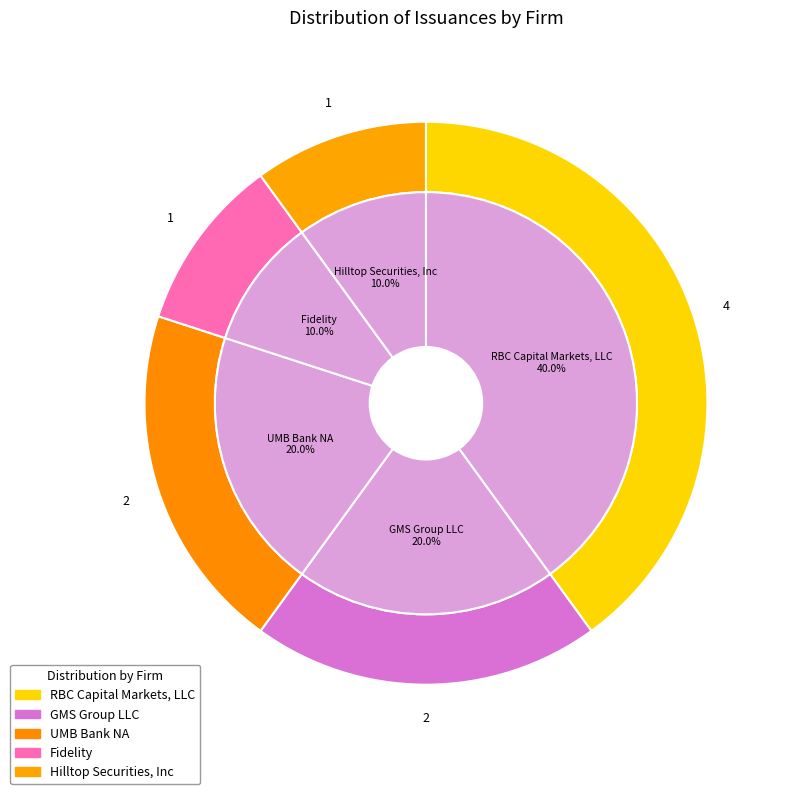

Is there a majority slice in this chart?

No